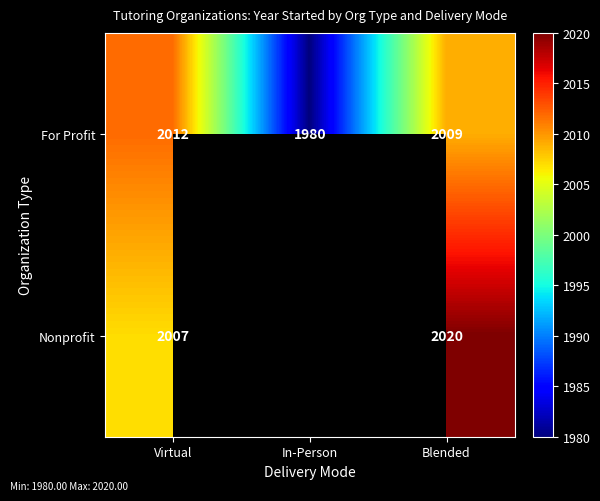

How many data points does each series have?

3